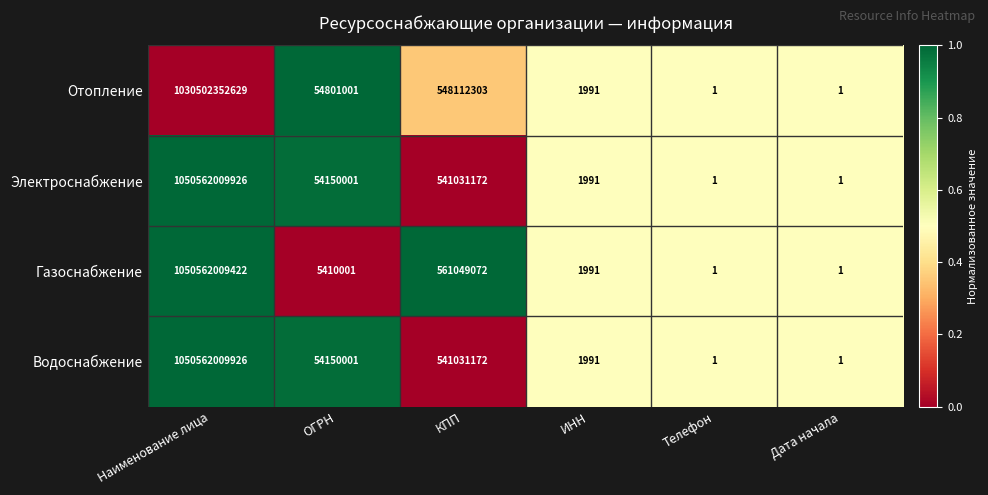

What is the difference between the highest and lowest values at КПП?

20017900